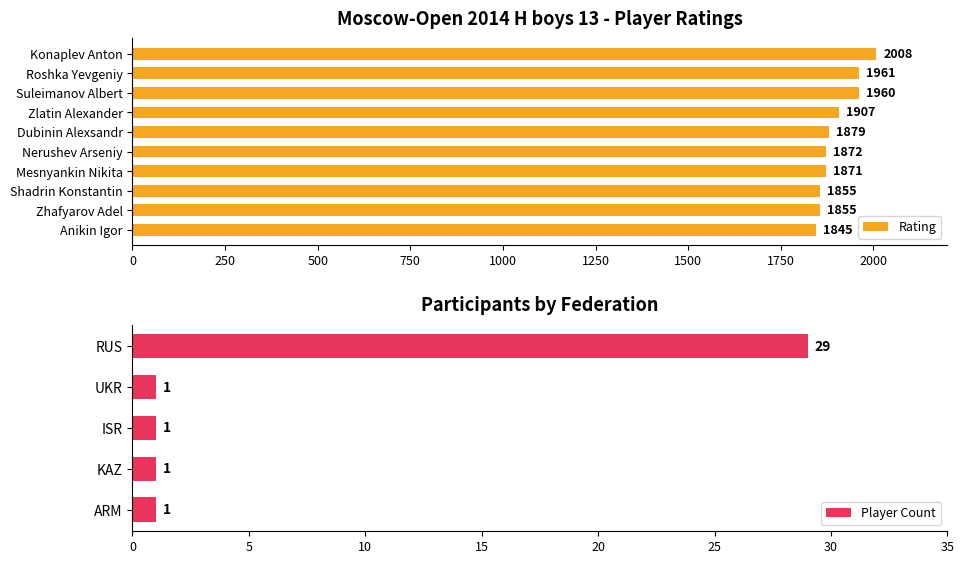

Which category has the lowest value in the Rating series?

Anikin Igor